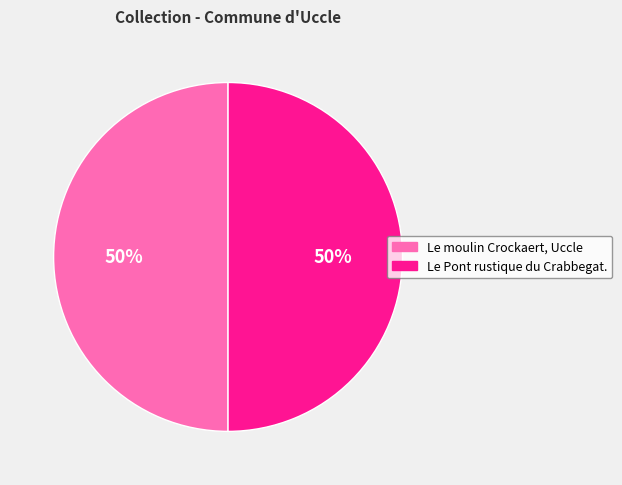

Is it true that Le Pont rustique du Crabbegat. is 50% of the pie?

True